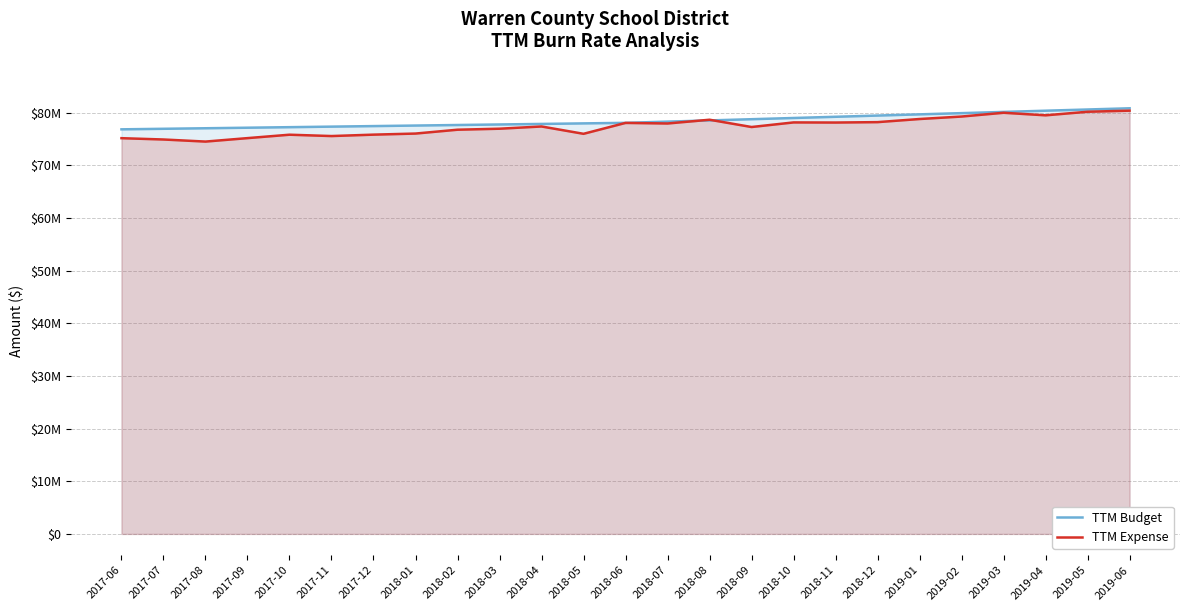

Where is TTM Expense nearest to the value 77429283?

2018-04